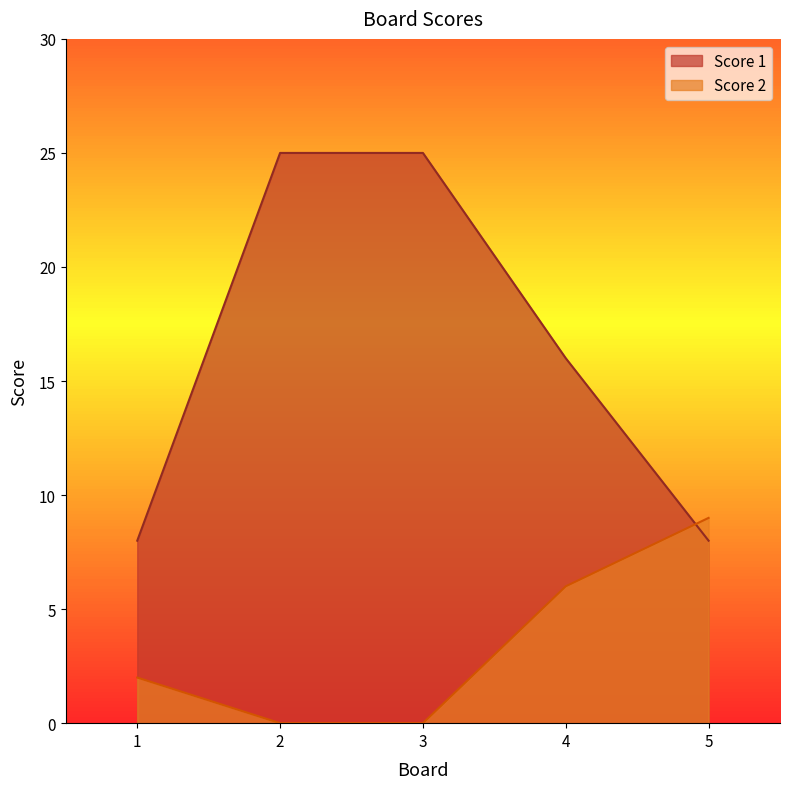

Rank the series by their maximum value, from highest to lowest.

Score 1, Score 2